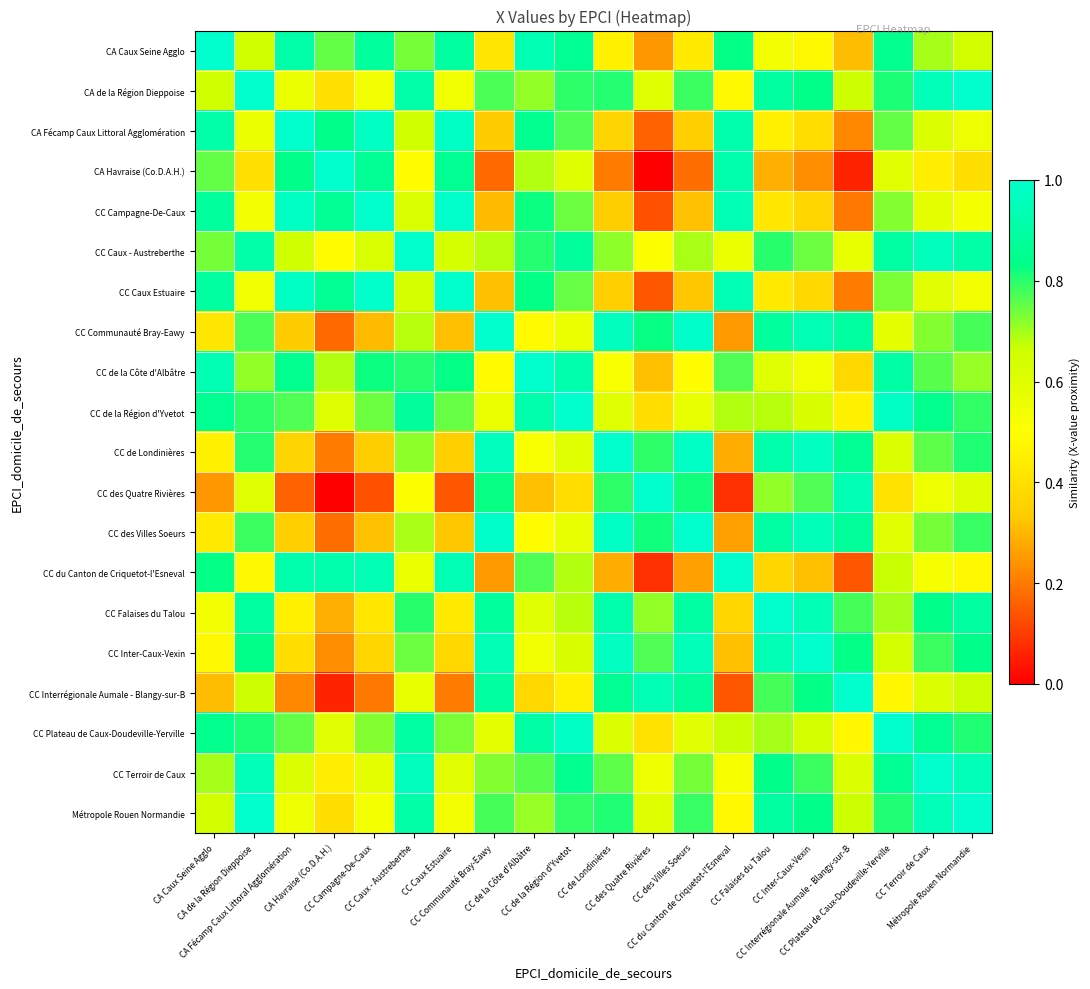

Reading left to right, list all the values displayed in this chart.

CA Caux Seine Agglo: CA Caux Seine Agglo=1.0	CA de la Région Dieppoise=0.6	CA Fécamp Caux Littoral Agglomération=0.9	CA Havraise (Co.D.A.H.)=0.8	CC Campagne-De-Caux=0.9	CC Caux - Austreberthe=0.7	CC Caux Estuaire=0.9	CC Communauté Bray-Eawy=0.4	CC de la Côte d'Albâtre=0.9	CC de la Région d'Yvetot=0.9	CC de Londinières=0.5	CC des Quatre Rivières=0.2	CC des Villes Soeurs=0.4	CC du Canton de Criquetot-l'Esneval=0.8	CC Falaises du Talou=0.5	CC Inter-Caux-Vexin=0.5	CC Interrégionale Aumale - Blangy-sur-B=0.3	CC Plateau de Caux-Doudeville-Yerville=0.8	CC Terroir de Caux=0.7	Métropole Rouen Normandie=0.6
CA de la Région Dieppoise: CA Caux Seine Agglo=0.6	CA de la Région Dieppoise=1.0	CA Fécamp Caux Littoral Agglomération=0.6	CA Havraise (Co.D.A.H.)=0.4	CC Campagne-De-Caux=0.5	CC Caux - Austreberthe=0.9	CC Caux Estuaire=0.5	CC Communauté Bray-Eawy=0.8	CC de la Côte d'Albâtre=0.7	CC de la Région d'Yvetot=0.8	CC de Londinières=0.8	CC des Quatre Rivières=0.6	CC des Villes Soeurs=0.8	CC du Canton de Criquetot-l'Esneval=0.5	CC Falaises du Talou=0.9	CC Inter-Caux-Vexin=0.8	CC Interrégionale Aumale - Blangy-sur-B=0.7	CC Plateau de Caux-Doudeville-Yerville=0.8	CC Terroir de Caux=1.0	Métropole Rouen Normandie=1.0
CA Fécamp Caux Littoral Agglomération: CA Caux Seine Agglo=0.9	CA de la Région Dieppoise=0.6	CA Fécamp Caux Littoral Agglomération=1.0	CA Havraise (Co.D.A.H.)=0.8	CC Campagne-De-Caux=1.0	CC Caux - Austreberthe=0.7	CC Caux Estuaire=1.0	CC Communauté Bray-Eawy=0.3	CC de la Côte d'Albâtre=0.8	CC de la Région d'Yvetot=0.8	CC de Londinières=0.4	CC des Quatre Rivières=0.2	CC des Villes Soeurs=0.3	CC du Canton de Criquetot-l'Esneval=0.9	CC Falaises du Talou=0.4	CC Inter-Caux-Vexin=0.4	CC Interrégionale Aumale - Blangy-sur-B=0.2	CC Plateau de Caux-Doudeville-Yerville=0.8	CC Terroir de Caux=0.6	Métropole Rouen Normandie=0.6
CA Havraise (Co.D.A.H.): CA Caux Seine Agglo=0.8	CA de la Région Dieppoise=0.4	CA Fécamp Caux Littoral Agglomération=0.8	CA Havraise (Co.D.A.H.)=1.0	CC Campagne-De-Caux=0.9	CC Caux - Austreberthe=0.5	CC Caux Estuaire=0.9	CC Communauté Bray-Eawy=0.2	CC de la Côte d'Albâtre=0.7	CC de la Région d'Yvetot=0.6	CC de Londinières=0.2	CC des Quatre Rivières=0.0	CC des Villes Soeurs=0.2	CC du Canton de Criquetot-l'Esneval=0.9	CC Falaises du Talou=0.3	CC Inter-Caux-Vexin=0.2	CC Interrégionale Aumale - Blangy-sur-B=0.1	CC Plateau de Caux-Doudeville-Yerville=0.6	CC Terroir de Caux=0.4	Métropole Rouen Normandie=0.4
CC Campagne-De-Caux: CA Caux Seine Agglo=0.9	CA de la Région Dieppoise=0.5	CA Fécamp Caux Littoral Agglomération=1.0	CA Havraise (Co.D.A.H.)=0.9	CC Campagne-De-Caux=1.0	CC Caux - Austreberthe=0.6	CC Caux Estuaire=1.0	CC Communauté Bray-Eawy=0.3	CC de la Côte d'Albâtre=0.8	CC de la Région d'Yvetot=0.7	CC de Londinières=0.3	CC des Quatre Rivières=0.1	CC des Villes Soeurs=0.3	CC du Canton de Criquetot-l'Esneval=0.9	CC Falaises du Talou=0.4	CC Inter-Caux-Vexin=0.4	CC Interrégionale Aumale - Blangy-sur-B=0.2	CC Plateau de Caux-Doudeville-Yerville=0.7	CC Terroir de Caux=0.6	Métropole Rouen Normandie=0.5
CC Caux - Austreberthe: CA Caux Seine Agglo=0.7	CA de la Région Dieppoise=0.9	CA Fécamp Caux Littoral Agglomération=0.7	CA Havraise (Co.D.A.H.)=0.5	CC Campagne-De-Caux=0.6	CC Caux - Austreberthe=1.0	CC Caux Estuaire=0.6	CC Communauté Bray-Eawy=0.7	CC de la Côte d'Albâtre=0.8	CC de la Région d'Yvetot=0.9	CC de Londinières=0.7	CC des Quatre Rivières=0.5	CC des Villes Soeurs=0.7	CC du Canton de Criquetot-l'Esneval=0.6	CC Falaises du Talou=0.8	CC Inter-Caux-Vexin=0.7	CC Interrégionale Aumale - Blangy-sur-B=0.6	CC Plateau de Caux-Doudeville-Yerville=0.9	CC Terroir de Caux=1.0	Métropole Rouen Normandie=0.9
CC Caux Estuaire: CA Caux Seine Agglo=0.9	CA de la Région Dieppoise=0.5	CA Fécamp Caux Littoral Agglomération=1.0	CA Havraise (Co.D.A.H.)=0.9	CC Campagne-De-Caux=1.0	CC Caux - Austreberthe=0.6	CC Caux Estuaire=1.0	CC Communauté Bray-Eawy=0.3	CC de la Côte d'Albâtre=0.8	CC de la Région d'Yvetot=0.7	CC de Londinières=0.3	CC des Quatre Rivières=0.1	CC des Villes Soeurs=0.3	CC du Canton de Criquetot-l'Esneval=0.9	CC Falaises du Talou=0.4	CC Inter-Caux-Vexin=0.4	CC Interrégionale Aumale - Blangy-sur-B=0.2	CC Plateau de Caux-Doudeville-Yerville=0.7	CC Terroir de Caux=0.6	Métropole Rouen Normandie=0.5
CC Communauté Bray-Eawy: CA Caux Seine Agglo=0.4	CA de la Région Dieppoise=0.8	CA Fécamp Caux Littoral Agglomération=0.3	CA Havraise (Co.D.A.H.)=0.2	CC Campagne-De-Caux=0.3	CC Caux - Austreberthe=0.7	CC Caux Estuaire=0.3	CC Communauté Bray-Eawy=1.0	CC de la Côte d'Albâtre=0.5	CC de la Région d'Yvetot=0.6	CC de Londinières=1.0	CC des Quatre Rivières=0.8	CC des Villes Soeurs=1.0	CC du Canton de Criquetot-l'Esneval=0.3	CC Falaises du Talou=0.9	CC Inter-Caux-Vexin=0.9	CC Interrégionale Aumale - Blangy-sur-B=0.9	CC Plateau de Caux-Doudeville-Yerville=0.6	CC Terroir de Caux=0.7	Métropole Rouen Normandie=0.8
CC de la Côte d'Albâtre: CA Caux Seine Agglo=0.9	CA de la Région Dieppoise=0.7	CA Fécamp Caux Littoral Agglomération=0.8	CA Havraise (Co.D.A.H.)=0.7	CC Campagne-De-Caux=0.8	CC Caux - Austreberthe=0.8	CC Caux Estuaire=0.8	CC Communauté Bray-Eawy=0.5	CC de la Côte d'Albâtre=1.0	CC de la Région d'Yvetot=0.9	CC de Londinières=0.5	CC des Quatre Rivières=0.3	CC des Villes Soeurs=0.5	CC du Canton de Criquetot-l'Esneval=0.8	CC Falaises du Talou=0.6	CC Inter-Caux-Vexin=0.5	CC Interrégionale Aumale - Blangy-sur-B=0.4	CC Plateau de Caux-Doudeville-Yerville=0.9	CC Terroir de Caux=0.8	Métropole Rouen Normandie=0.7
CC de la Région d'Yvetot: CA Caux Seine Agglo=0.9	CA de la Région Dieppoise=0.8	CA Fécamp Caux Littoral Agglomération=0.8	CA Havraise (Co.D.A.H.)=0.6	CC Campagne-De-Caux=0.7	CC Caux - Austreberthe=0.9	CC Caux Estuaire=0.7	CC Communauté Bray-Eawy=0.6	CC de la Côte d'Albâtre=0.9	CC de la Région d'Yvetot=1.0	CC de Londinières=0.6	CC des Quatre Rivières=0.4	CC des Villes Soeurs=0.6	CC du Canton de Criquetot-l'Esneval=0.7	CC Falaises du Talou=0.7	CC Inter-Caux-Vexin=0.6	CC Interrégionale Aumale - Blangy-sur-B=0.5	CC Plateau de Caux-Doudeville-Yerville=1.0	CC Terroir de Caux=0.8	Métropole Rouen Normandie=0.8
CC de Londinières: CA Caux Seine Agglo=0.5	CA de la Région Dieppoise=0.8	CA Fécamp Caux Littoral Agglomération=0.4	CA Havraise (Co.D.A.H.)=0.2	CC Campagne-De-Caux=0.3	CC Caux - Austreberthe=0.7	CC Caux Estuaire=0.3	CC Communauté Bray-Eawy=1.0	CC de la Côte d'Albâtre=0.5	CC de la Région d'Yvetot=0.6	CC de Londinières=1.0	CC des Quatre Rivières=0.8	CC des Villes Soeurs=1.0	CC du Canton de Criquetot-l'Esneval=0.3	CC Falaises du Talou=0.9	CC Inter-Caux-Vexin=1.0	CC Interrégionale Aumale - Blangy-sur-B=0.9	CC Plateau de Caux-Doudeville-Yerville=0.6	CC Terroir de Caux=0.8	Métropole Rouen Normandie=0.8
CC des Quatre Rivières: CA Caux Seine Agglo=0.2	CA de la Région Dieppoise=0.6	CA Fécamp Caux Littoral Agglomération=0.2	CA Havraise (Co.D.A.H.)=0.0	CC Campagne-De-Caux=0.1	CC Caux - Austreberthe=0.5	CC Caux Estuaire=0.1	CC Communauté Bray-Eawy=0.8	CC de la Côte d'Albâtre=0.3	CC de la Région d'Yvetot=0.4	CC de Londinières=0.8	CC des Quatre Rivières=1.0	CC des Villes Soeurs=0.8	CC du Canton de Criquetot-l'Esneval=0.1	CC Falaises du Talou=0.7	CC Inter-Caux-Vexin=0.8	CC Interrégionale Aumale - Blangy-sur-B=0.9	CC Plateau de Caux-Doudeville-Yerville=0.4	CC Terroir de Caux=0.6	Métropole Rouen Normandie=0.6
CC des Villes Soeurs: CA Caux Seine Agglo=0.4	CA de la Région Dieppoise=0.8	CA Fécamp Caux Littoral Agglomération=0.3	CA Havraise (Co.D.A.H.)=0.2	CC Campagne-De-Caux=0.3	CC Caux - Austreberthe=0.7	CC Caux Estuaire=0.3	CC Communauté Bray-Eawy=1.0	CC de la Côte d'Albâtre=0.5	CC de la Région d'Yvetot=0.6	CC de Londinières=1.0	CC des Quatre Rivières=0.8	CC des Villes Soeurs=1.0	CC du Canton de Criquetot-l'Esneval=0.3	CC Falaises du Talou=0.9	CC Inter-Caux-Vexin=1.0	CC Interrégionale Aumale - Blangy-sur-B=0.9	CC Plateau de Caux-Doudeville-Yerville=0.6	CC Terroir de Caux=0.7	Métropole Rouen Normandie=0.8
CC du Canton de Criquetot-l'Esneval: CA Caux Seine Agglo=0.8	CA de la Région Dieppoise=0.5	CA Fécamp Caux Littoral Agglomération=0.9	CA Havraise (Co.D.A.H.)=0.9	CC Campagne-De-Caux=0.9	CC Caux - Austreberthe=0.6	CC Caux Estuaire=0.9	CC Communauté Bray-Eawy=0.3	CC de la Côte d'Albâtre=0.8	CC de la Région d'Yvetot=0.7	CC de Londinières=0.3	CC des Quatre Rivières=0.1	CC des Villes Soeurs=0.3	CC du Canton de Criquetot-l'Esneval=1.0	CC Falaises du Talou=0.4	CC Inter-Caux-Vexin=0.3	CC Interrégionale Aumale - Blangy-sur-B=0.1	CC Plateau de Caux-Doudeville-Yerville=0.7	CC Terroir de Caux=0.5	Métropole Rouen Normandie=0.5
CC Falaises du Talou: CA Caux Seine Agglo=0.5	CA de la Région Dieppoise=0.9	CA Fécamp Caux Littoral Agglomération=0.4	CA Havraise (Co.D.A.H.)=0.3	CC Campagne-De-Caux=0.4	CC Caux - Austreberthe=0.8	CC Caux Estuaire=0.4	CC Communauté Bray-Eawy=0.9	CC de la Côte d'Albâtre=0.6	CC de la Région d'Yvetot=0.7	CC de Londinières=0.9	CC des Quatre Rivières=0.7	CC des Villes Soeurs=0.9	CC du Canton de Criquetot-l'Esneval=0.4	CC Falaises du Talou=1.0	CC Inter-Caux-Vexin=0.9	CC Interrégionale Aumale - Blangy-sur-B=0.8	CC Plateau de Caux-Doudeville-Yerville=0.7	CC Terroir de Caux=0.8	Métropole Rouen Normandie=0.9
CC Inter-Caux-Vexin: CA Caux Seine Agglo=0.5	CA de la Région Dieppoise=0.8	CA Fécamp Caux Littoral Agglomération=0.4	CA Havraise (Co.D.A.H.)=0.2	CC Campagne-De-Caux=0.4	CC Caux - Austreberthe=0.7	CC Caux Estuaire=0.4	CC Communauté Bray-Eawy=0.9	CC de la Côte d'Albâtre=0.5	CC de la Région d'Yvetot=0.6	CC de Londinières=1.0	CC des Quatre Rivières=0.8	CC des Villes Soeurs=1.0	CC du Canton de Criquetot-l'Esneval=0.3	CC Falaises du Talou=0.9	CC Inter-Caux-Vexin=1.0	CC Interrégionale Aumale - Blangy-sur-B=0.8	CC Plateau de Caux-Doudeville-Yerville=0.6	CC Terroir de Caux=0.8	Métropole Rouen Normandie=0.8
CC Interrégionale Aumale - Blangy-sur-B: CA Caux Seine Agglo=0.3	CA de la Région Dieppoise=0.7	CA Fécamp Caux Littoral Agglomération=0.2	CA Havraise (Co.D.A.H.)=0.1	CC Campagne-De-Caux=0.2	CC Caux - Austreberthe=0.6	CC Caux Estuaire=0.2	CC Communauté Bray-Eawy=0.9	CC de la Côte d'Albâtre=0.4	CC de la Région d'Yvetot=0.5	CC de Londinières=0.9	CC des Quatre Rivières=0.9	CC des Villes Soeurs=0.9	CC du Canton de Criquetot-l'Esneval=0.1	CC Falaises du Talou=0.8	CC Inter-Caux-Vexin=0.8	CC Interrégionale Aumale - Blangy-sur-B=1.0	CC Plateau de Caux-Doudeville-Yerville=0.5	CC Terroir de Caux=0.6	Métropole Rouen Normandie=0.7
CC Plateau de Caux-Doudeville-Yerville: CA Caux Seine Agglo=0.8	CA de la Région Dieppoise=0.8	CA Fécamp Caux Littoral Agglomération=0.8	CA Havraise (Co.D.A.H.)=0.6	CC Campagne-De-Caux=0.7	CC Caux - Austreberthe=0.9	CC Caux Estuaire=0.7	CC Communauté Bray-Eawy=0.6	CC de la Côte d'Albâtre=0.9	CC de la Région d'Yvetot=1.0	CC de Londinières=0.6	CC des Quatre Rivières=0.4	CC des Villes Soeurs=0.6	CC du Canton de Criquetot-l'Esneval=0.7	CC Falaises du Talou=0.7	CC Inter-Caux-Vexin=0.6	CC Interrégionale Aumale - Blangy-sur-B=0.5	CC Plateau de Caux-Doudeville-Yerville=1.0	CC Terroir de Caux=0.9	Métropole Rouen Normandie=0.8
CC Terroir de Caux: CA Caux Seine Agglo=0.7	CA de la Région Dieppoise=1.0	CA Fécamp Caux Littoral Agglomération=0.6	CA Havraise (Co.D.A.H.)=0.4	CC Campagne-De-Caux=0.6	CC Caux - Austreberthe=1.0	CC Caux Estuaire=0.6	CC Communauté Bray-Eawy=0.7	CC de la Côte d'Albâtre=0.8	CC de la Région d'Yvetot=0.8	CC de Londinières=0.8	CC des Quatre Rivières=0.6	CC des Villes Soeurs=0.7	CC du Canton de Criquetot-l'Esneval=0.5	CC Falaises du Talou=0.8	CC Inter-Caux-Vexin=0.8	CC Interrégionale Aumale - Blangy-sur-B=0.6	CC Plateau de Caux-Doudeville-Yerville=0.9	CC Terroir de Caux=1.0	Métropole Rouen Normandie=0.9
Métropole Rouen Normandie: CA Caux Seine Agglo=0.6	CA de la Région Dieppoise=1.0	CA Fécamp Caux Littoral Agglomération=0.6	CA Havraise (Co.D.A.H.)=0.4	CC Campagne-De-Caux=0.5	CC Caux - Austreberthe=0.9	CC Caux Estuaire=0.5	CC Communauté Bray-Eawy=0.8	CC de la Côte d'Albâtre=0.7	CC de la Région d'Yvetot=0.8	CC de Londinières=0.8	CC des Quatre Rivières=0.6	CC des Villes Soeurs=0.8	CC du Canton de Criquetot-l'Esneval=0.5	CC Falaises du Talou=0.9	CC Inter-Caux-Vexin=0.8	CC Interrégionale Aumale - Blangy-sur-B=0.7	CC Plateau de Caux-Doudeville-Yerville=0.8	CC Terroir de Caux=0.9	Métropole Rouen Normandie=1.0